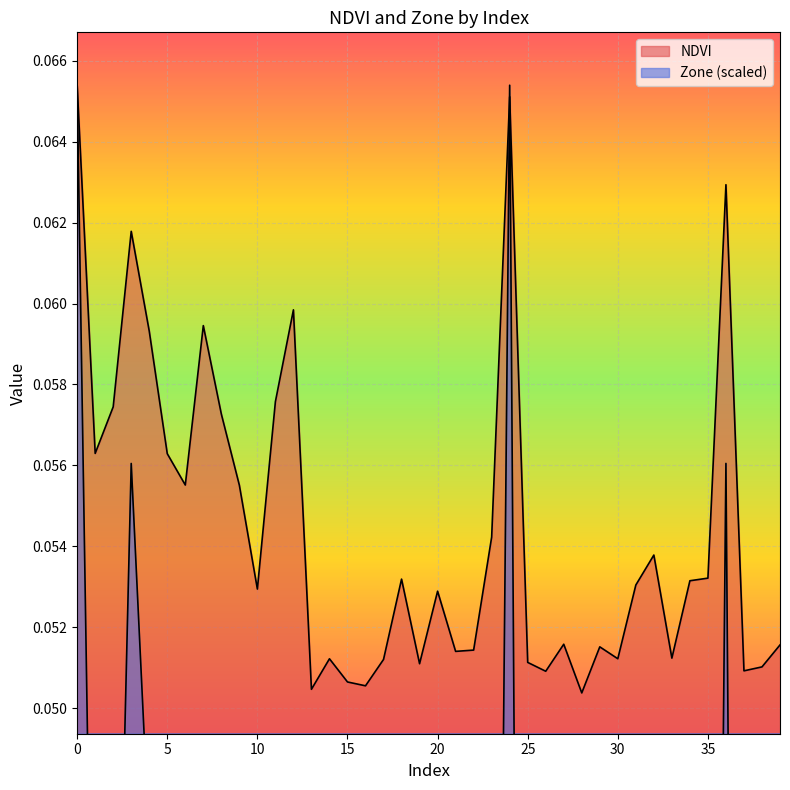

Read the Zone value at 0.

0.1